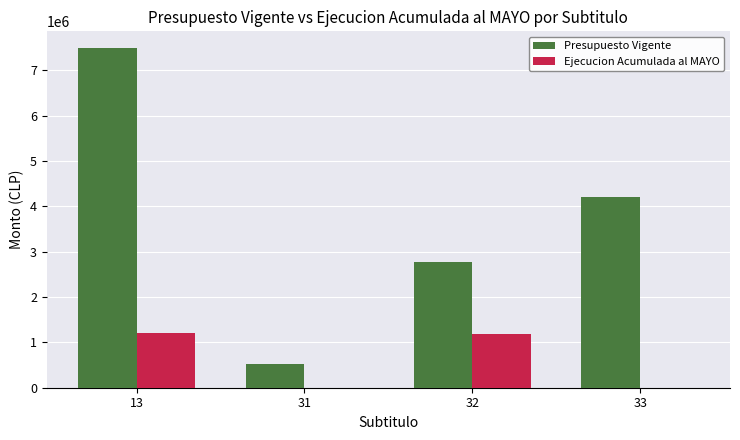

What is the sum of all Presupuesto Vigente values?

14977304